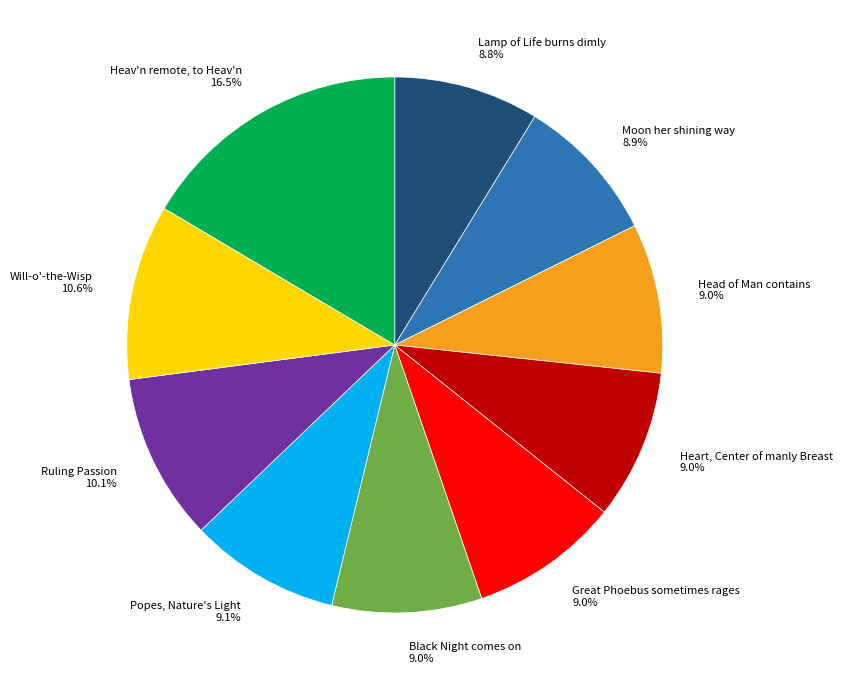

Which category has the biggest portion of the pie?

Heav'n remote, to Heav'n